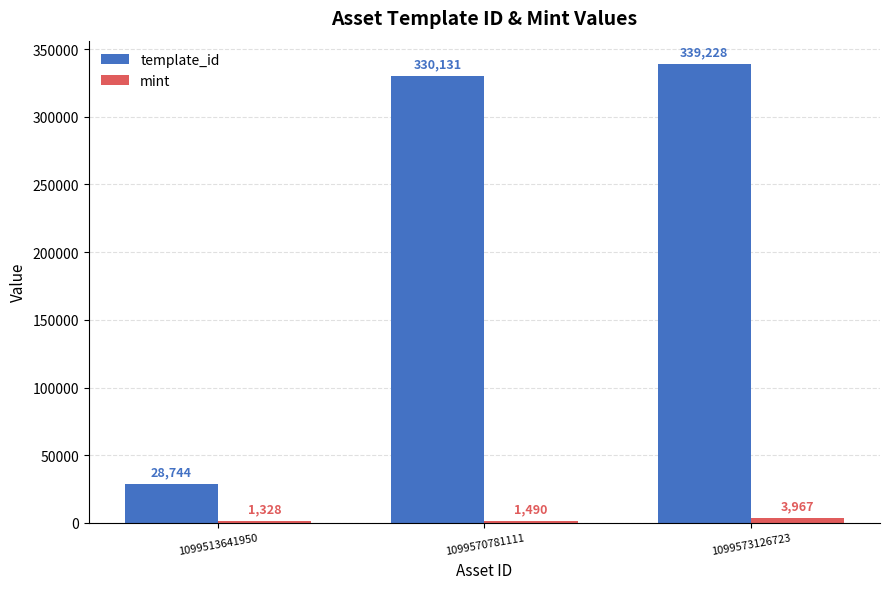

Reading left to right, extract all data points from this chart.

template_id: 1099513641950=28744	1099570781111=330131	1099573126723=339228
mint: 1099513641950=1328	1099570781111=1490	1099573126723=3967